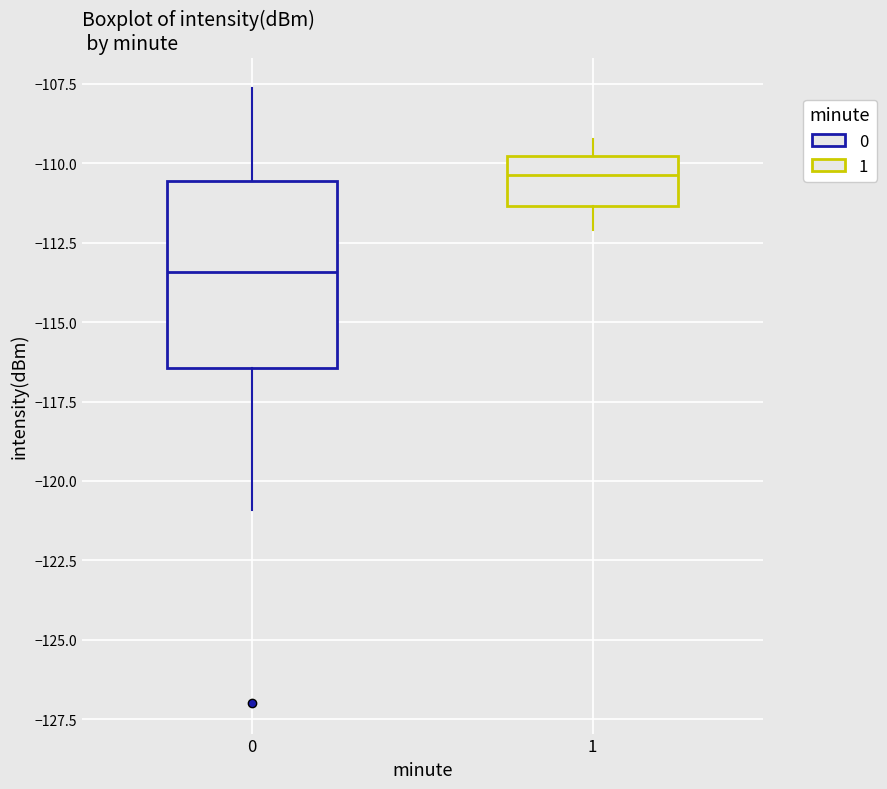

Reading left to right, read every box against the y-axis: the position of its median line, the range the box covers, and the ends of its whiskers. The values are not printed on the chart, so give them approximately, as read against the axis.

0: median -113.5, box -116.5 to -110.5, whiskers -121.0 to -107.5
1: median -110.5, box -111.5 to -110.0, whiskers -112.0 to -109.0